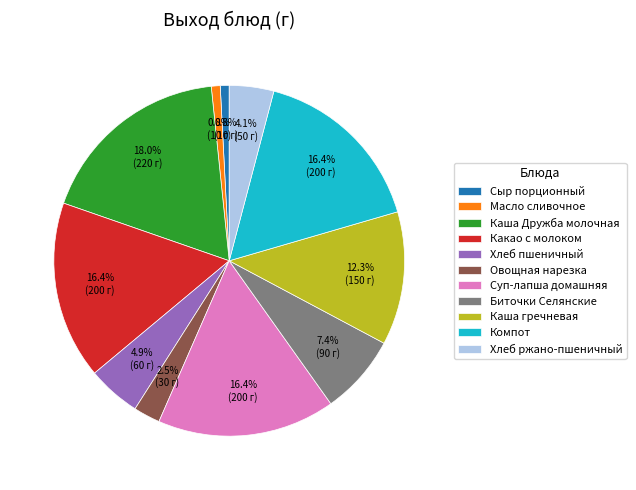

To the nearest percent, what portion does Масло сливочное represent?

1%